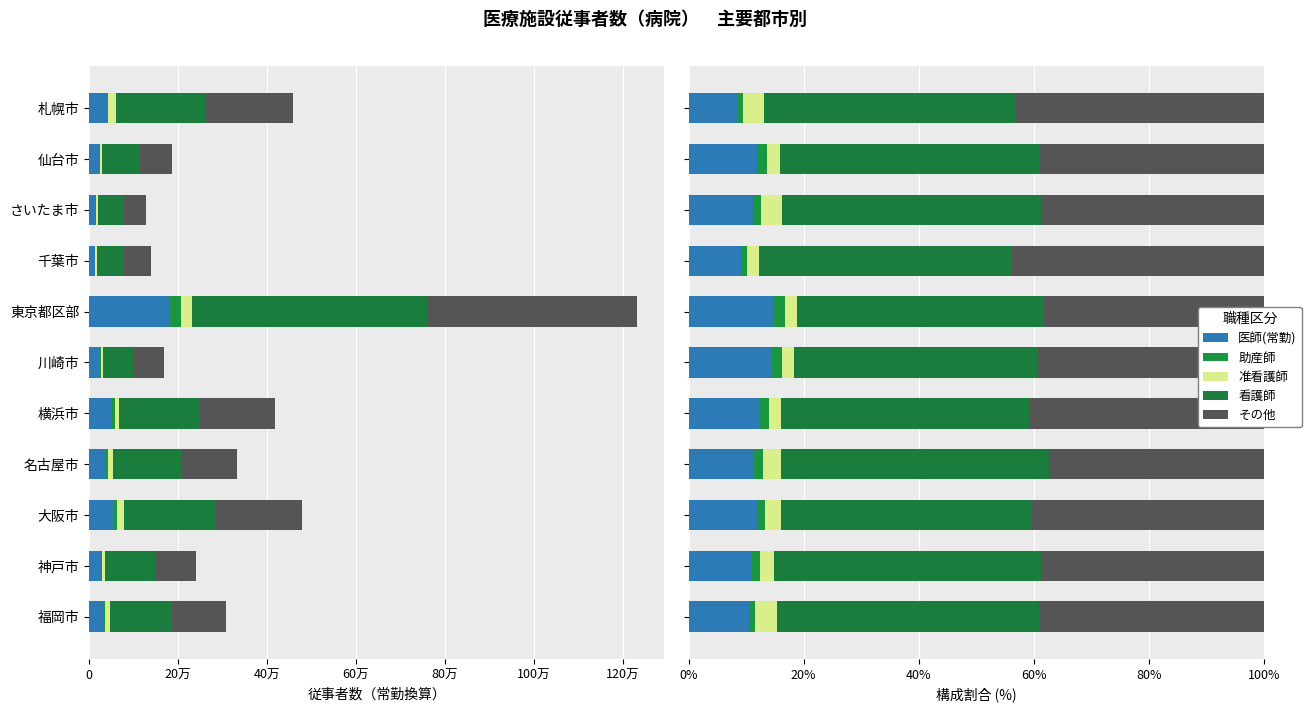

What is the spread (max minus min) of values at 福岡市?

44.8